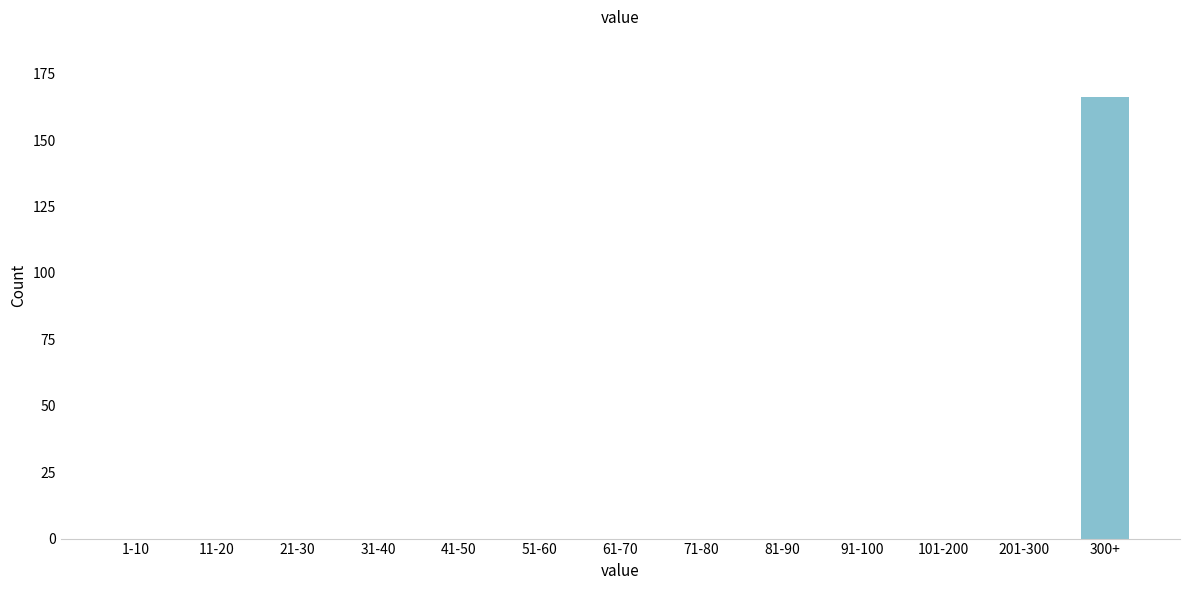

Reading left to right, list all the values displayed in this chart.

1-10=0	11-20=0	21-30=0	31-40=0	41-50=0	51-60=0	61-70=0	71-80=0	81-90=0	91-100=0	101-200=0	201-300=0	300+=166